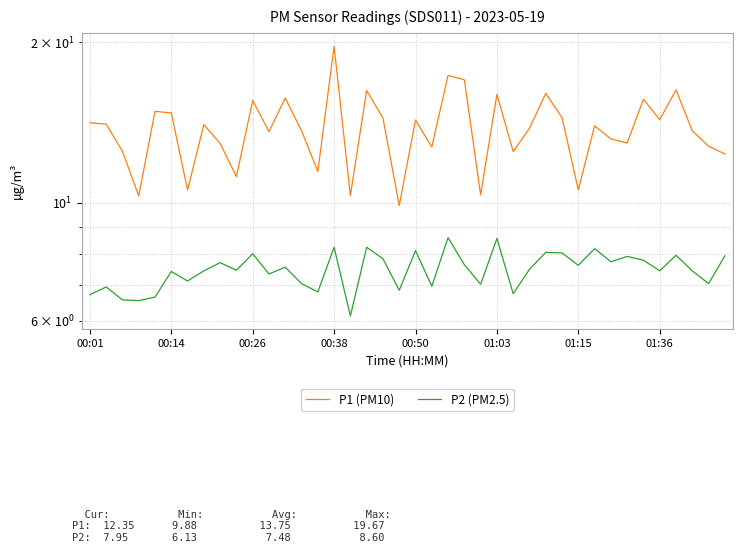

List the series in order of their overall mean, highest first.

P1 (PM10), P2 (PM2.5)